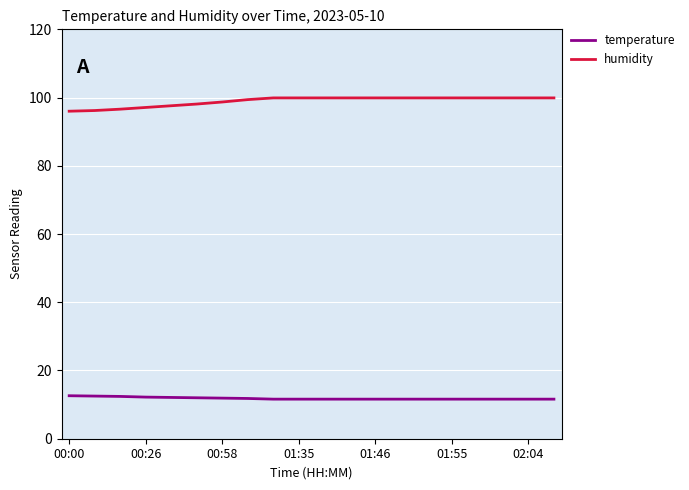

True or false: humidity and temperature cross at least once.

False